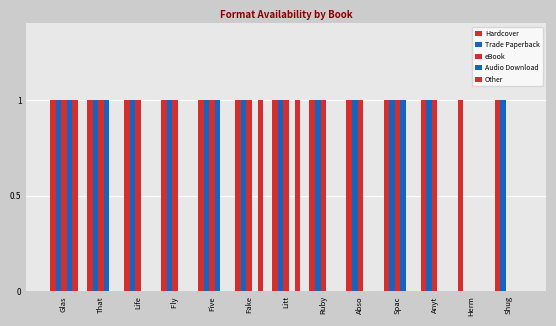

At which label is Trade Paperback closest to 0?

Herm